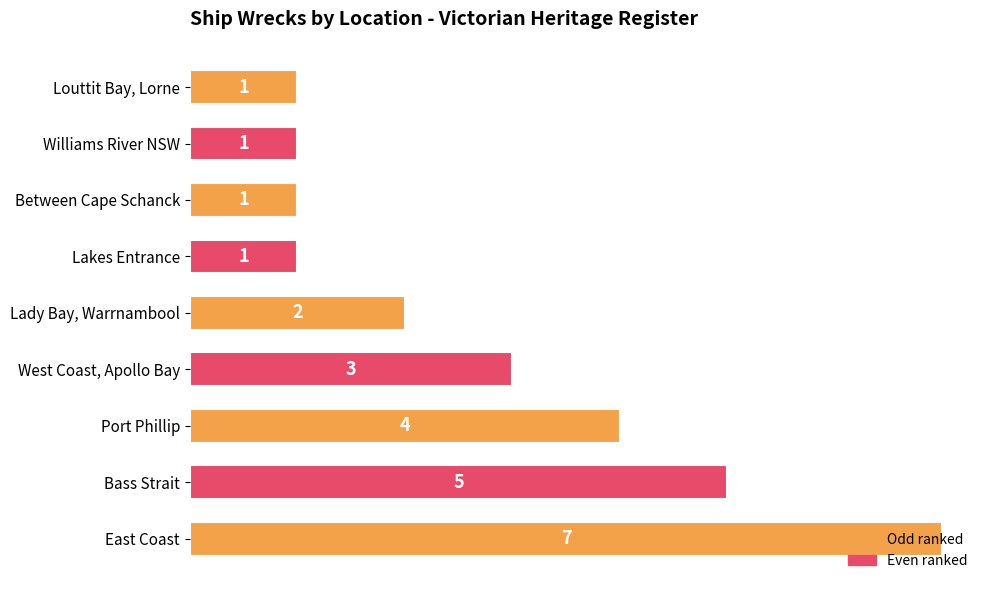

Which has a higher value, Port Phillip or Lady Bay, Warrnambool?

Port Phillip